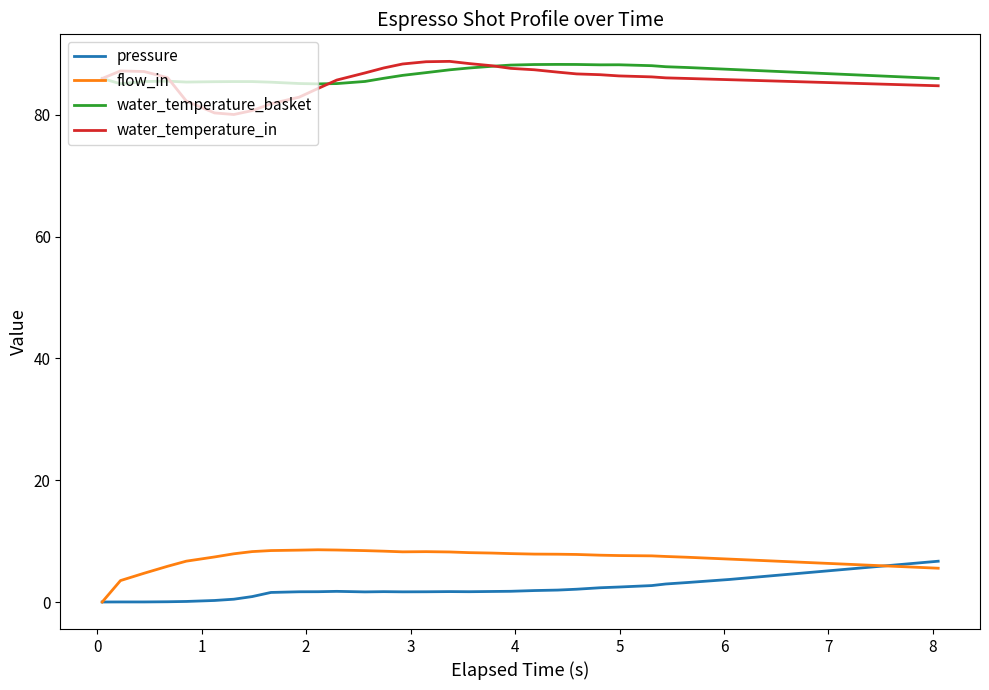

Does the chart have visible grid lines?

No